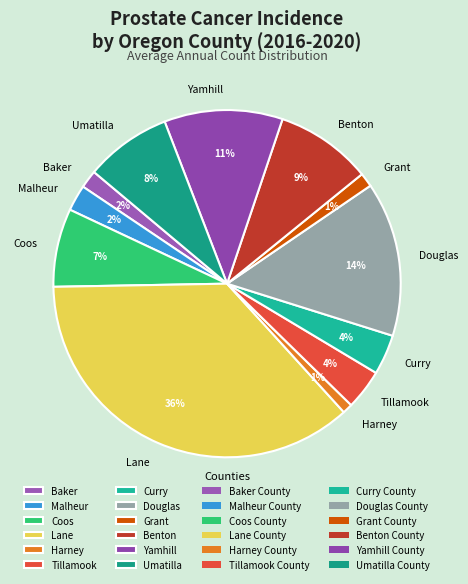

How many segments does this pie chart have?

12